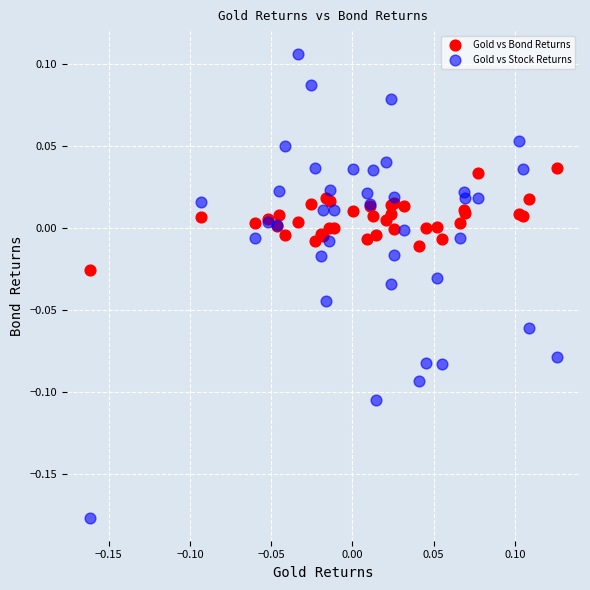

Which series has the widest spread of Y values?

Gold vs Stock Returns